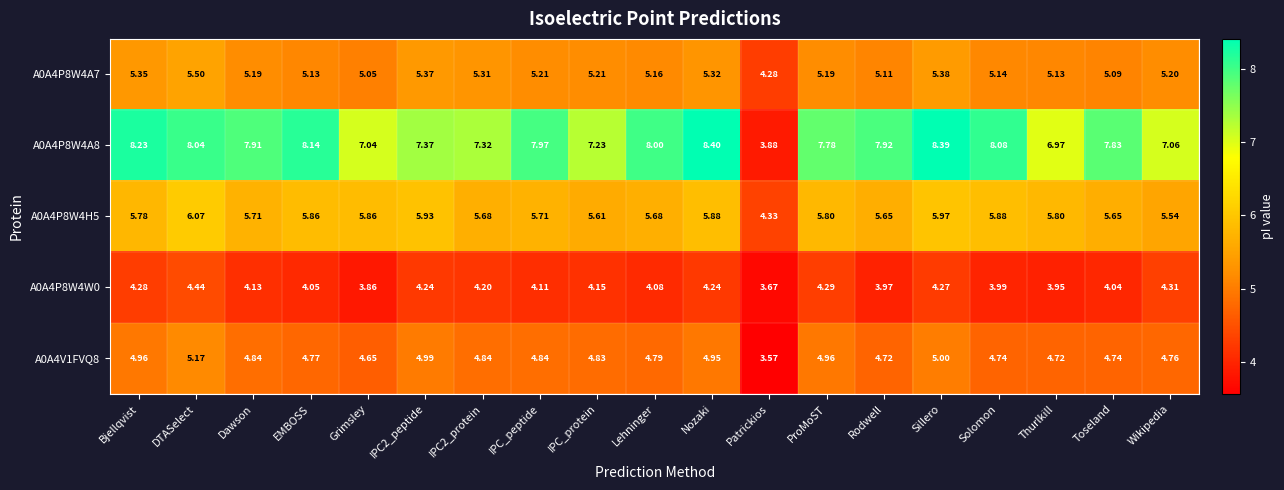

At which category is the sum across all series the highest?

DTASelect